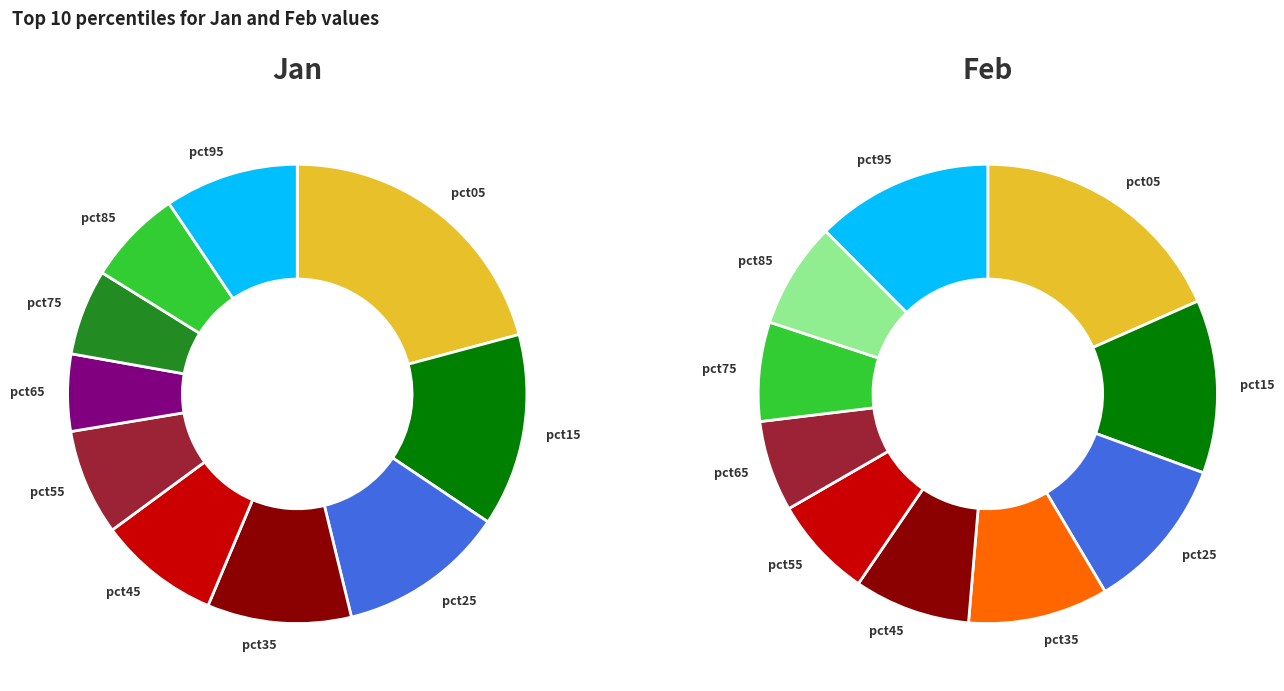

Does jan_values represent more than half of the total?

No